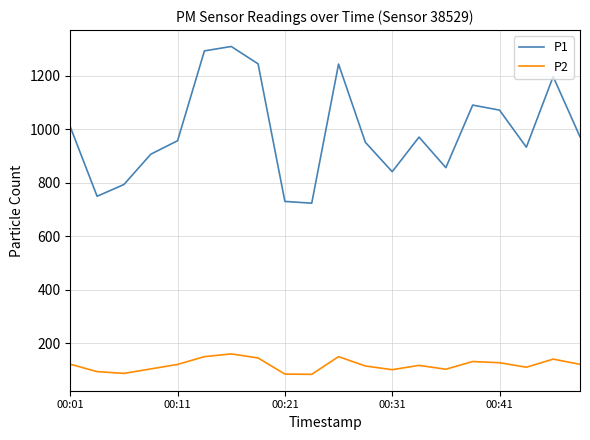

What is the difference between the maximum and minimum values in the P2 series?

76.4